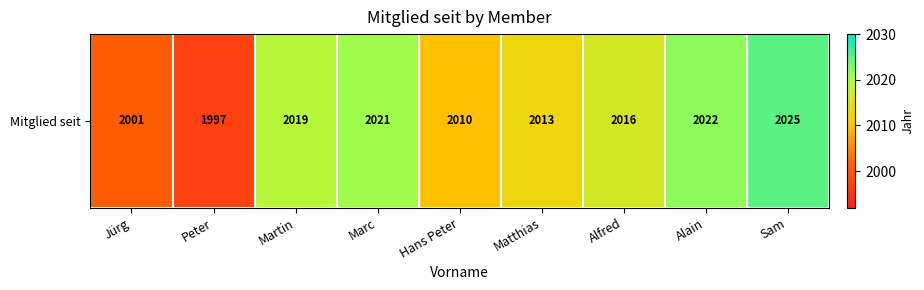

List the labels in order of value, smallest first.

Peter, Jürg, Hans Peter, Matthias, Alfred, Martin, Marc, Alain, Sam